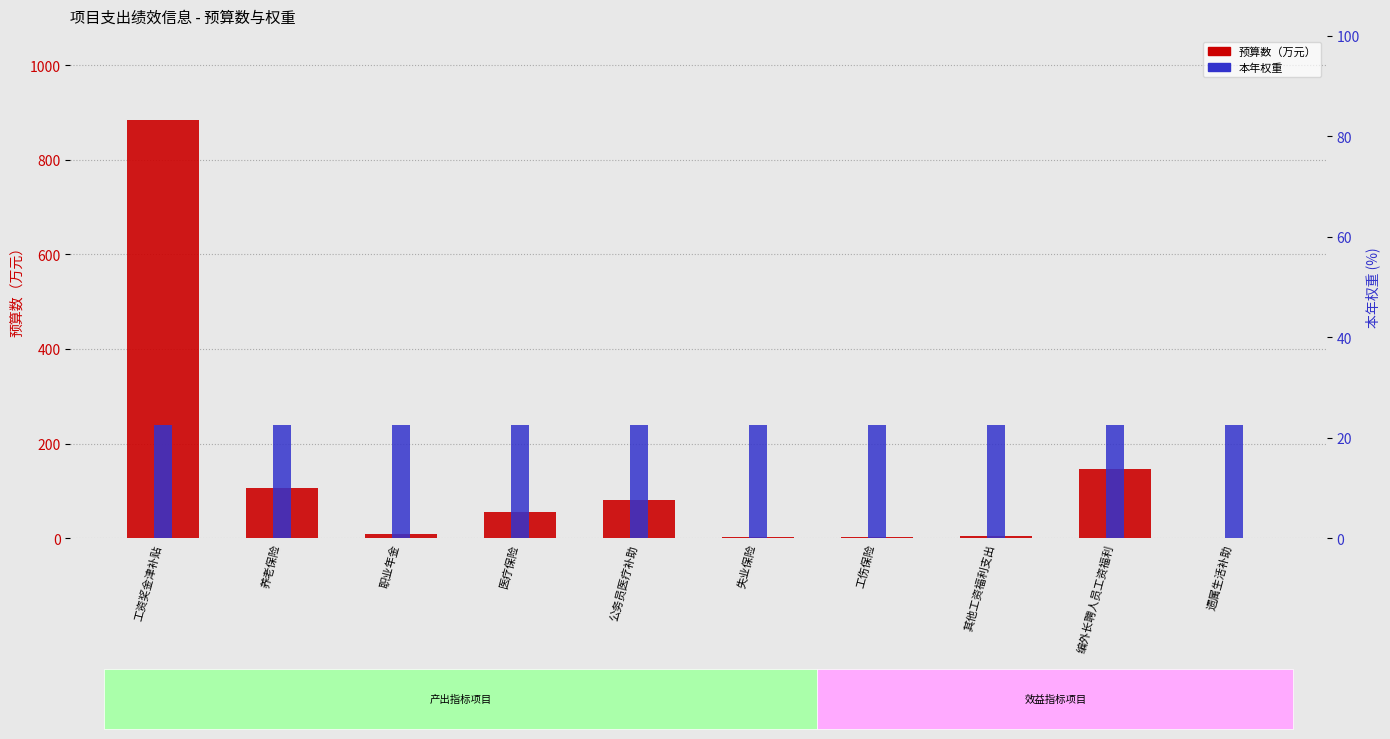

Which series has the largest range (max minus min)?

预算数（万元）